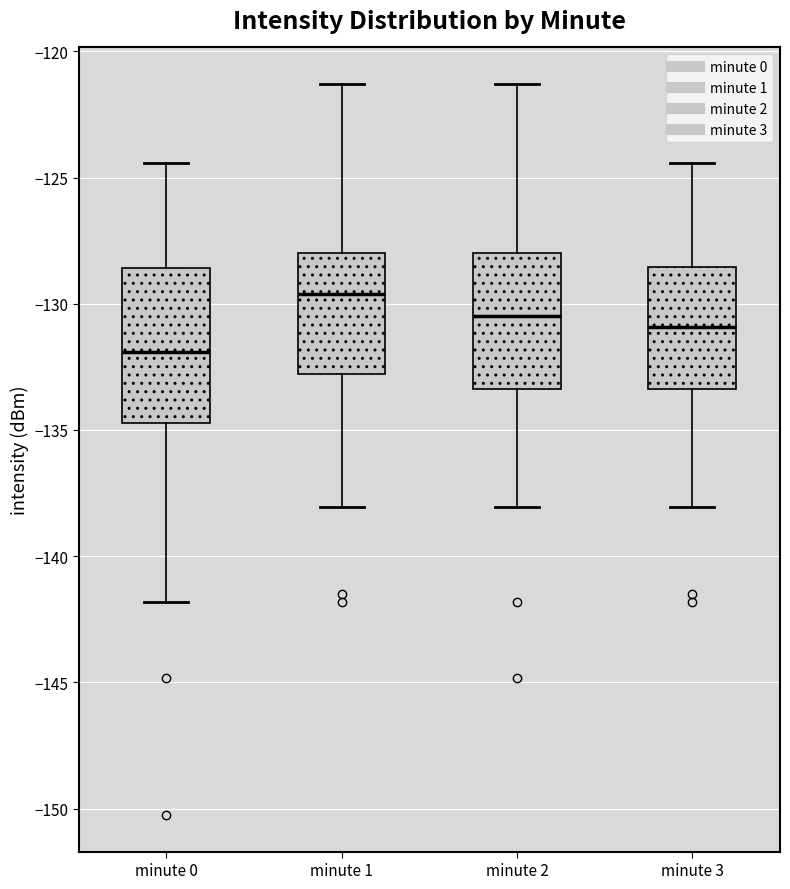

Where is the lower edge of the box for minute 0 on the y-axis? The values are not printed on the chart, so give them approximately, as read against the axis.

-134.5